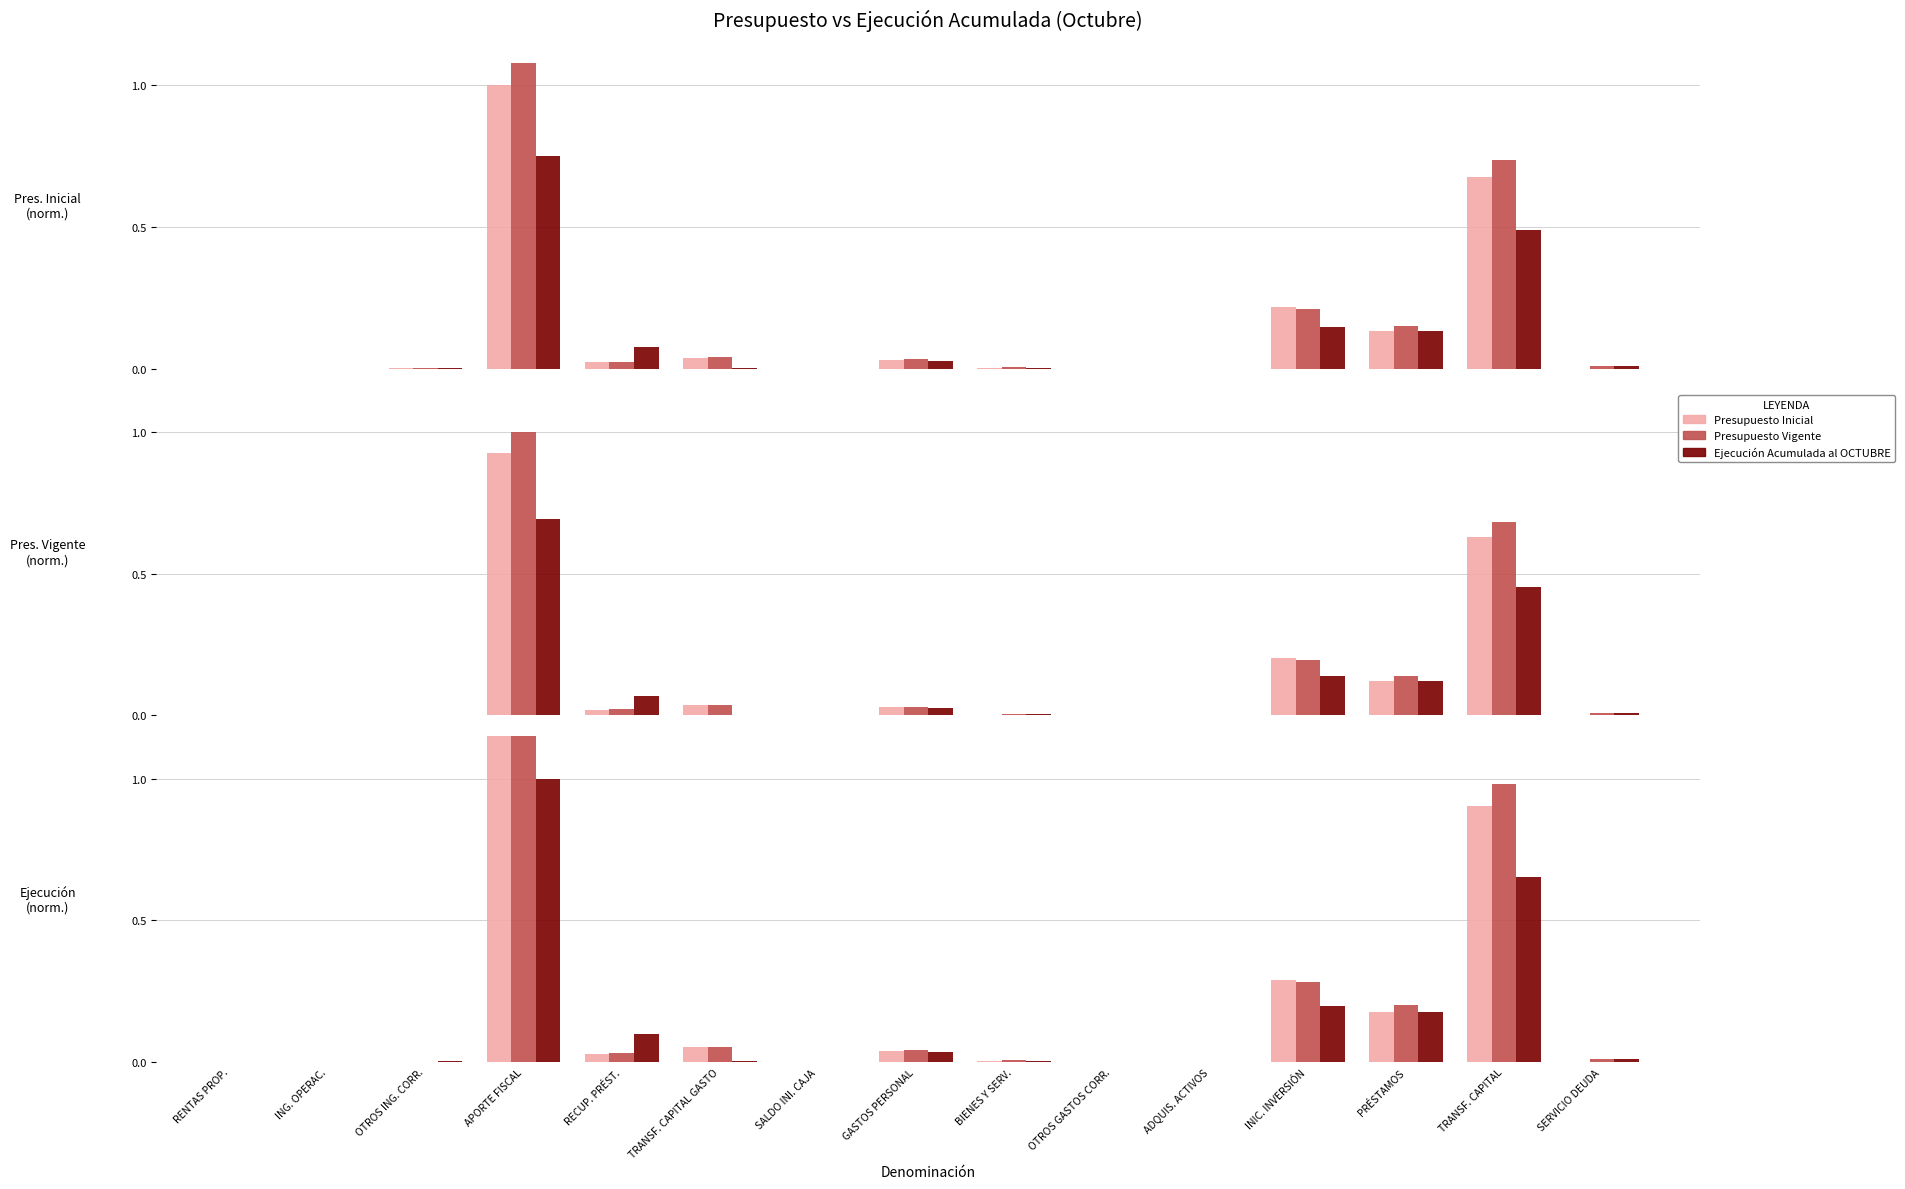

Rank the series by their average value, from lowest to highest.

Ejecución Acumulada al OCTUBRE, Presupuesto Inicial, Presupuesto Vigente